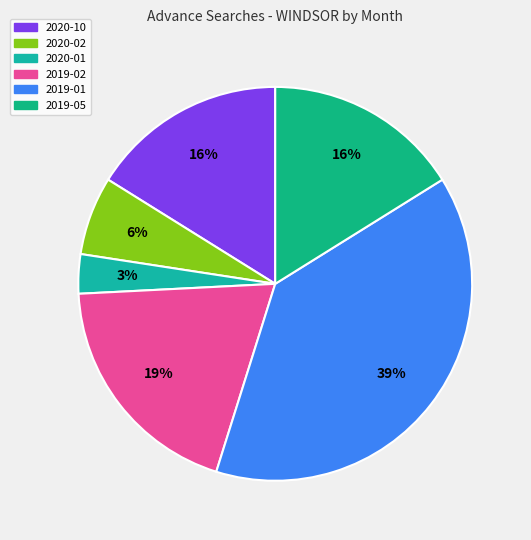

To the nearest percent, what is the average slice percentage?

17%